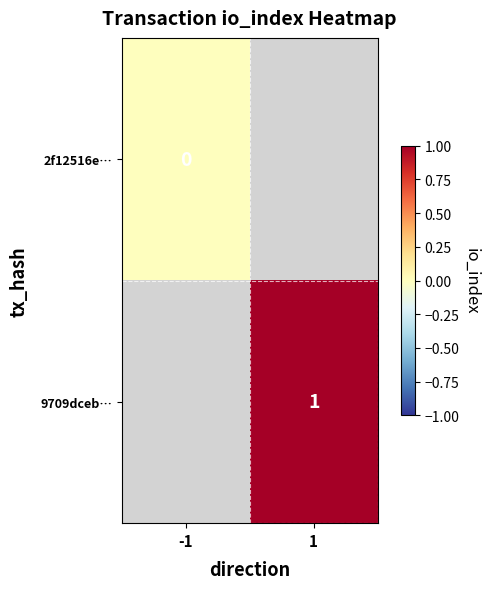

True or false: 9709dceb… has a value of 1 at 1.

True